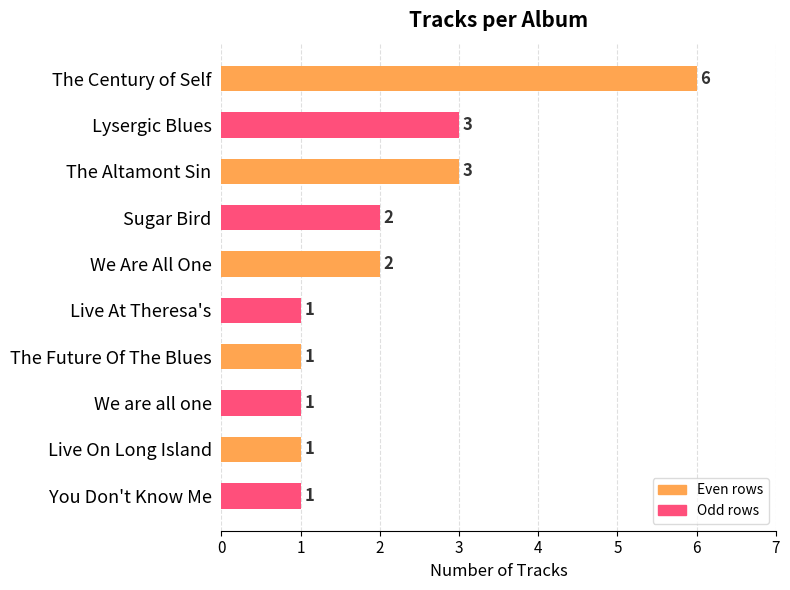

Are the bars horizontal?

Yes